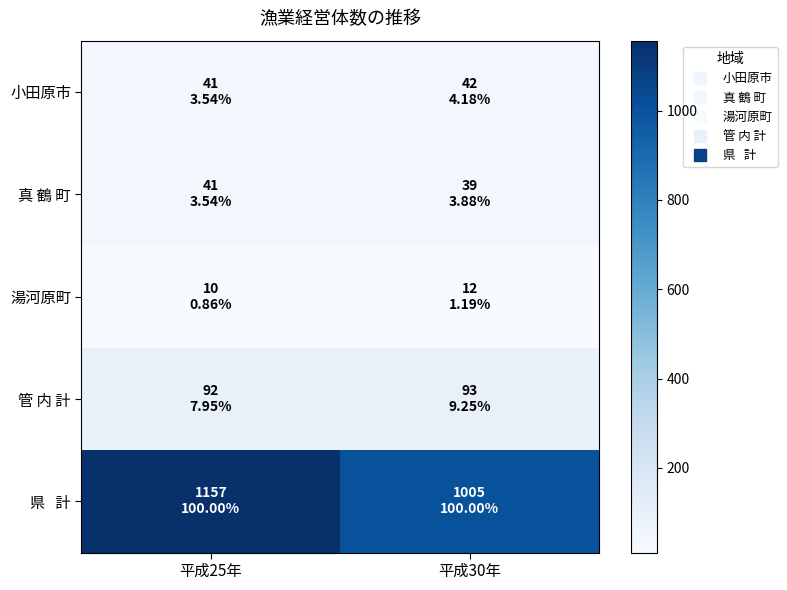

What is the minimum value shown in the chart?

10